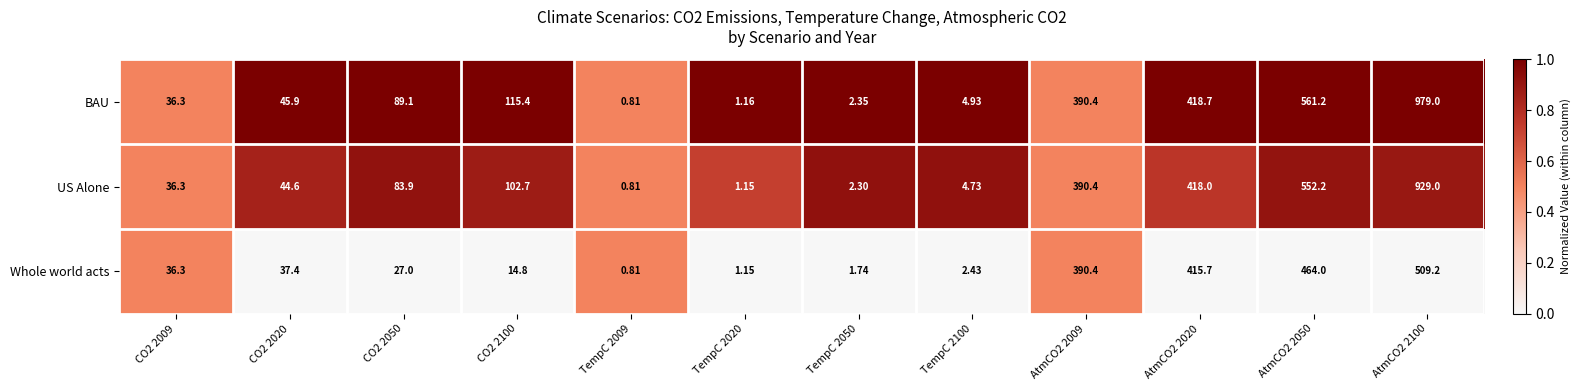

Which series changed the most between TempC 2020 and AtmCO2 2050?

BAU